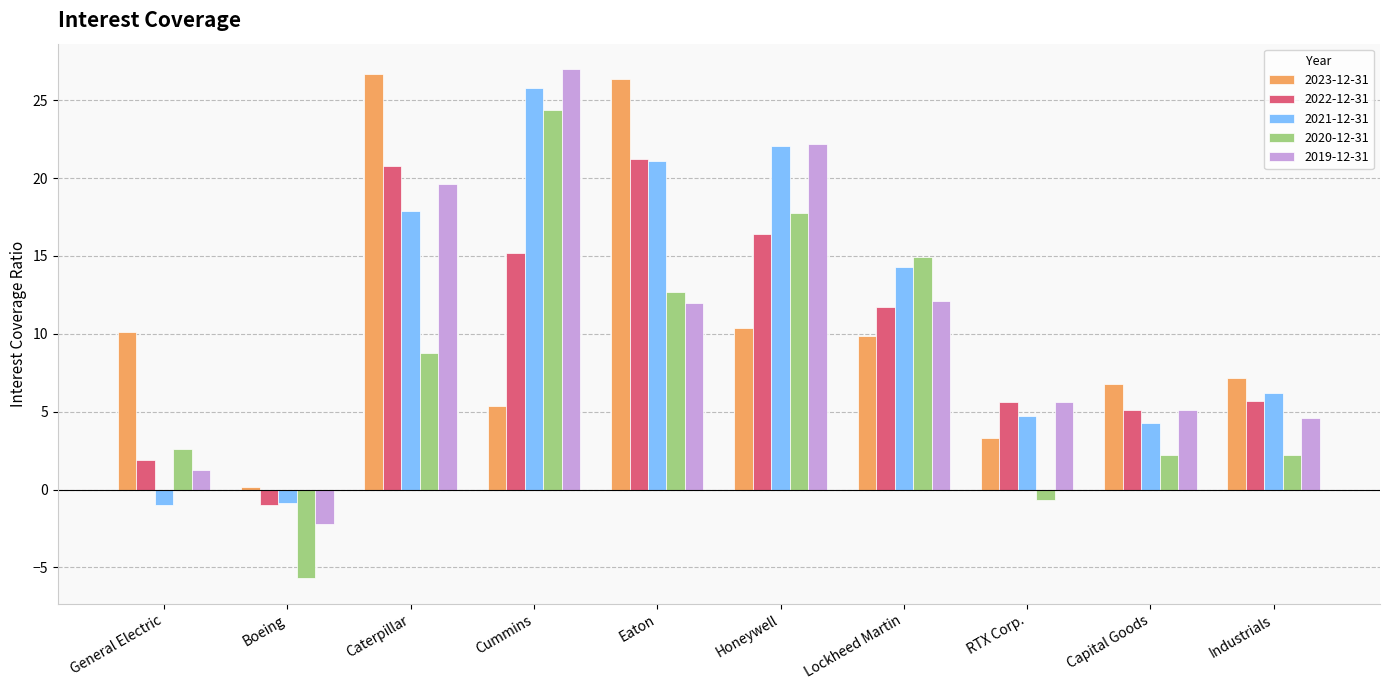

What value does the 2019-12-31 series have at Caterpillar?

19.6